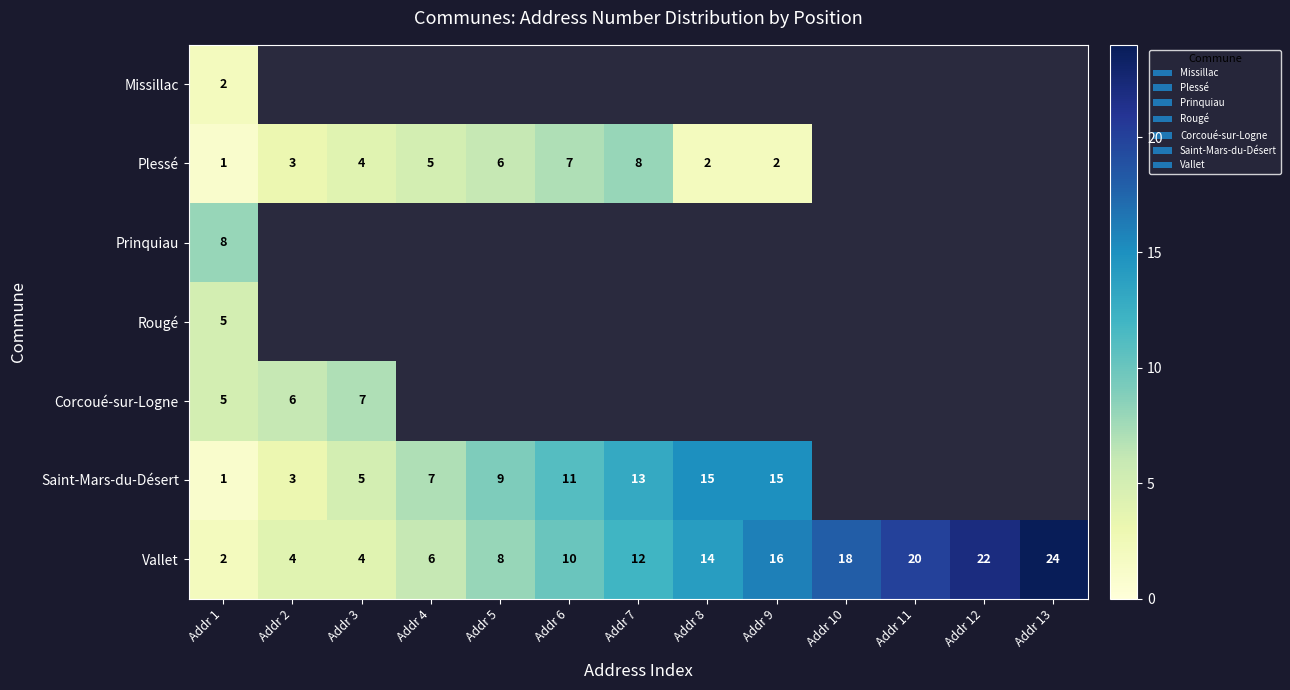

The value of Saint-Mars-du-Désert at Addr 4 is 7. True or false?

True